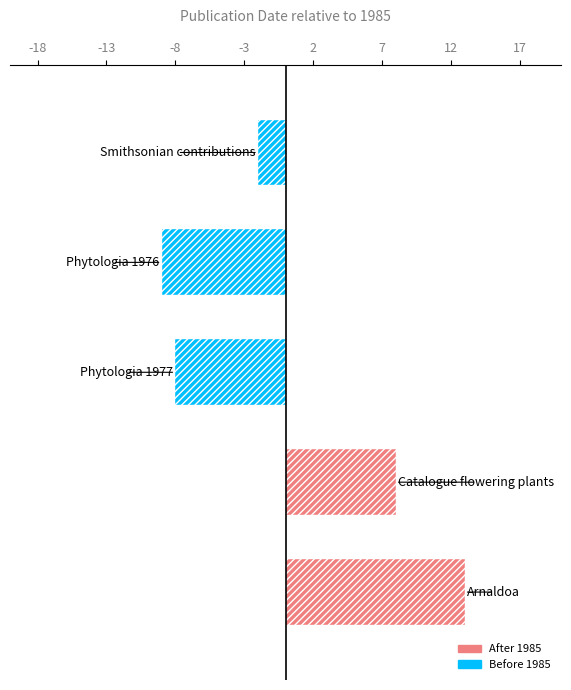

Reading bottom to top, transcribe all the data shown in this chart.

13	8	-8	-9	-2